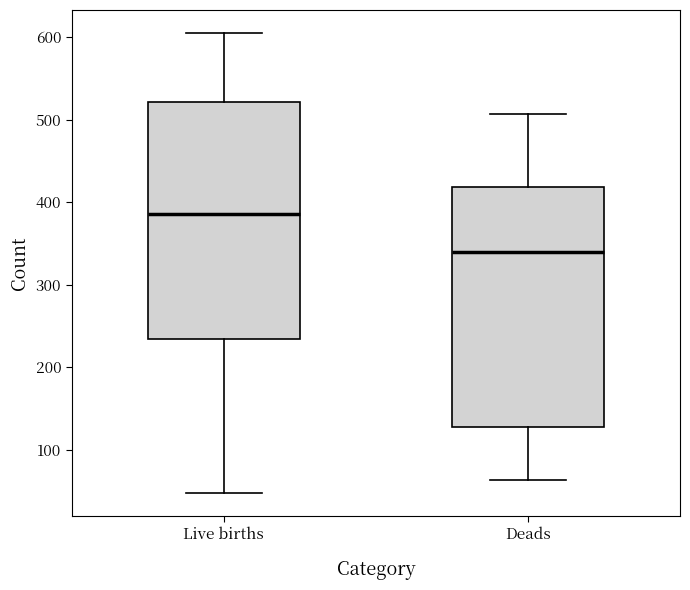

Reading left to right, transcribe this box plot: for each box, give where its median line is, the range the box spans, and where its two whiskers end, as read against the y-axis. The values are not printed on the chart, so give them approximately, as read against the axis.

Live births: median 390, box 230 to 520, whiskers 50 to 610
Deads: median 340, box 130 to 420, whiskers 60 to 510